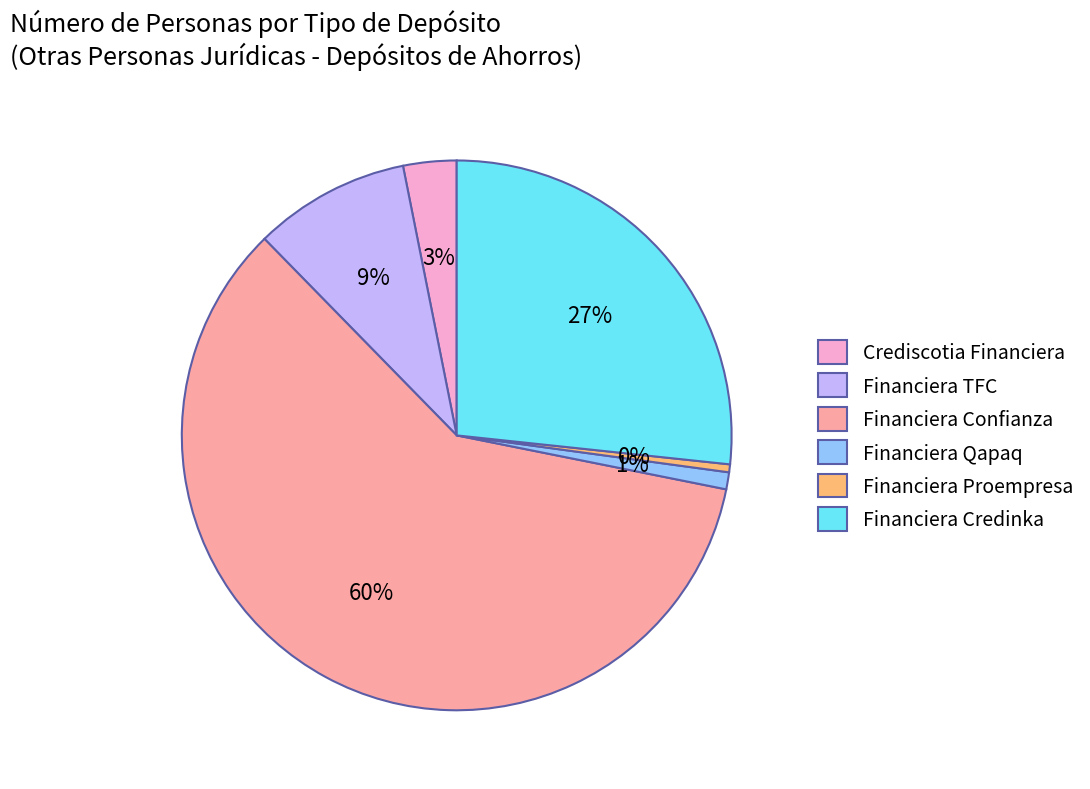

Count the number of slices in the pie.

6